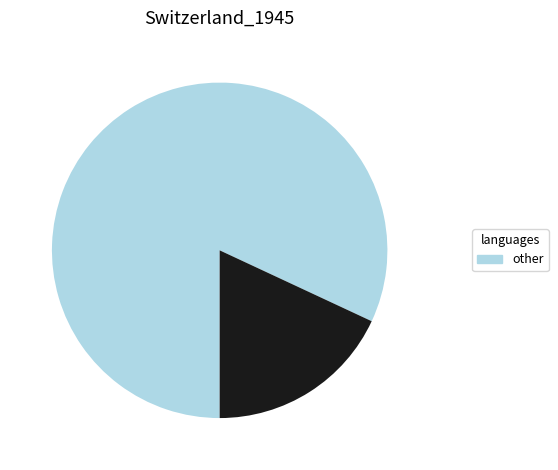

Does any single category account for the majority?

Yes